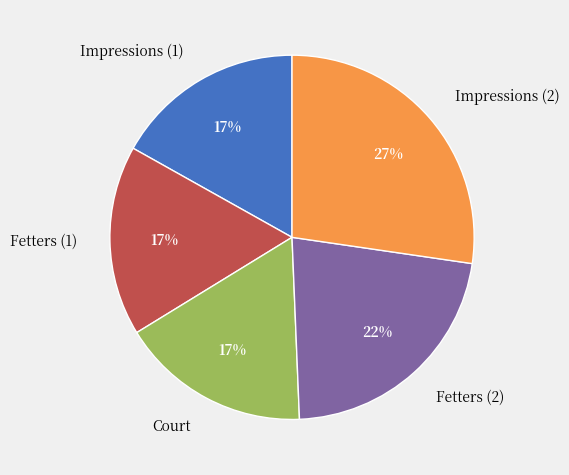

How many segments does this pie chart have?

5